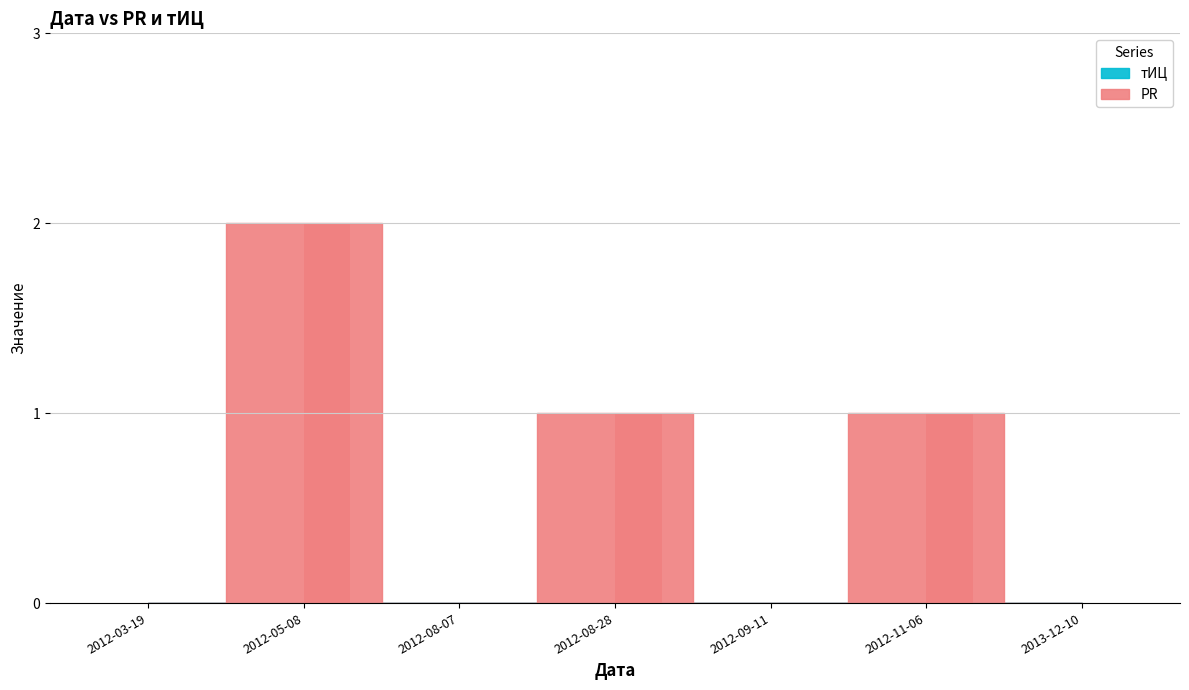

Is it true that the value at 2012-08-07 is 0?

True